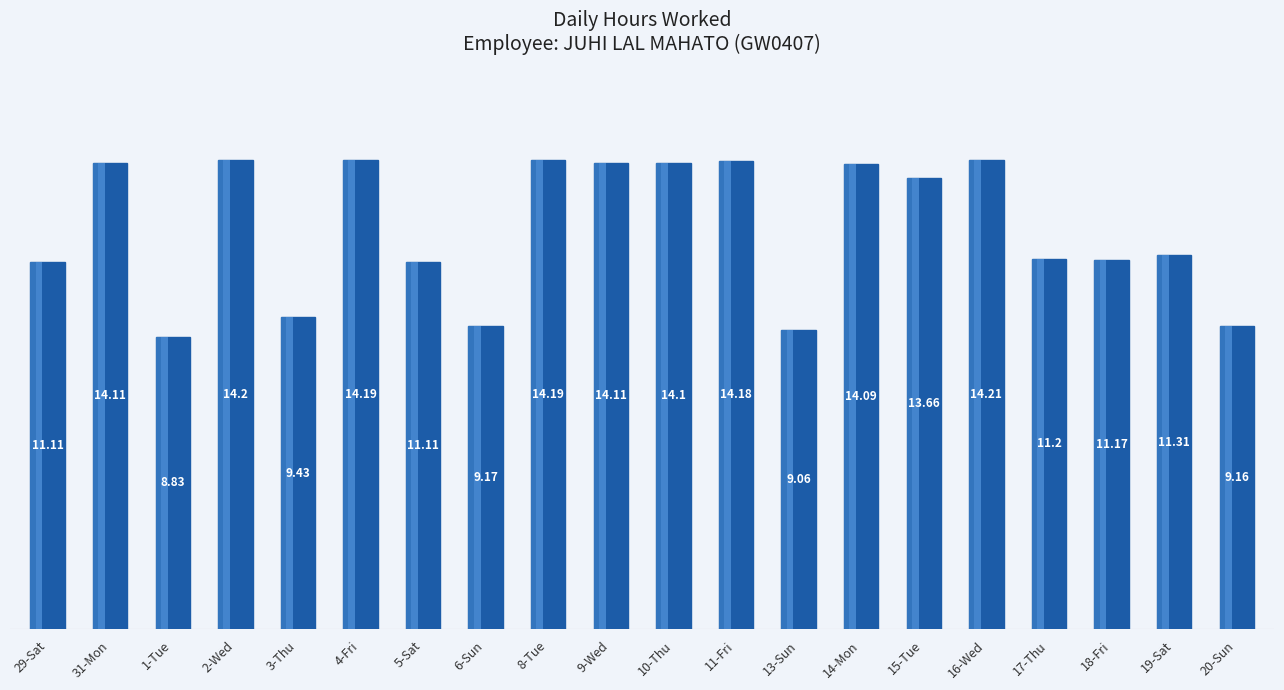

What is the ratio of the value at 16-Wed to the value at 19-Sat?

1.3